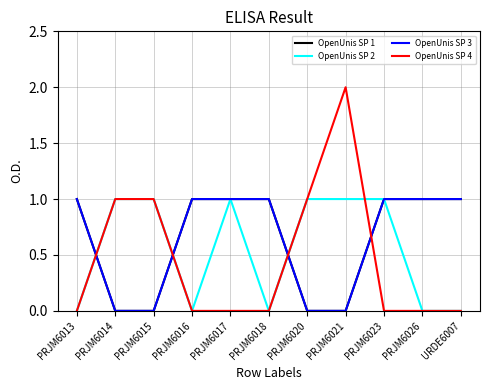

How many lines are shown in the chart?

4